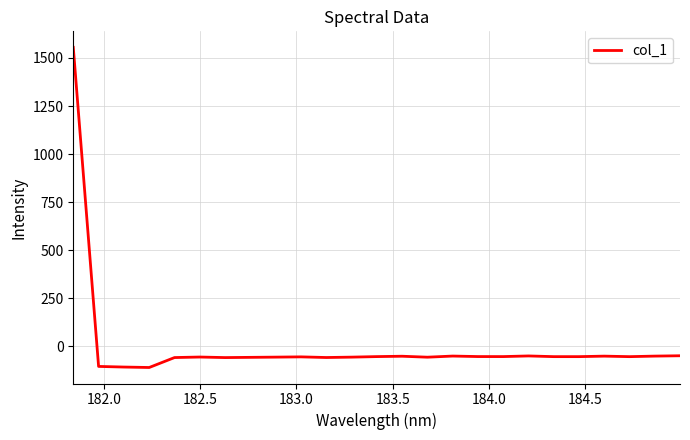

True or false: there are more than 1 points higher than both neighbors.

True